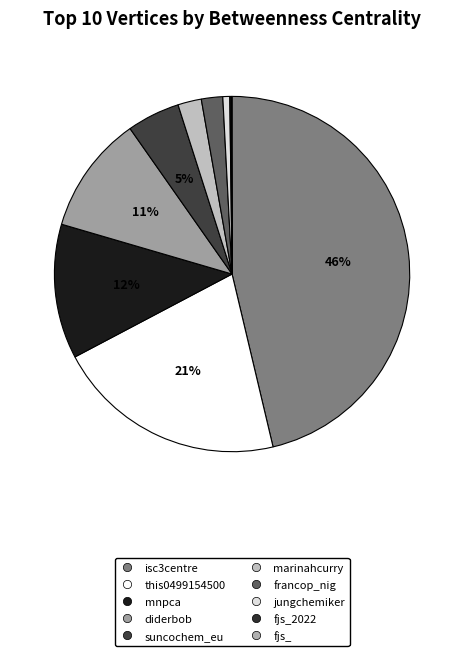

Which slice is the largest?

isc3centre